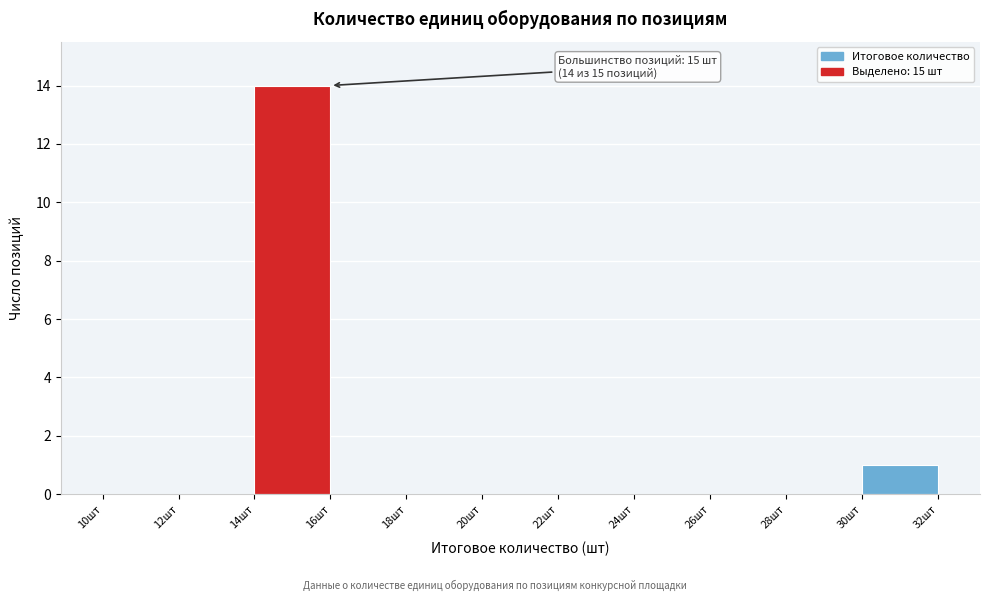

Over which range of the x-axis is the bar tallest?

14 to 16